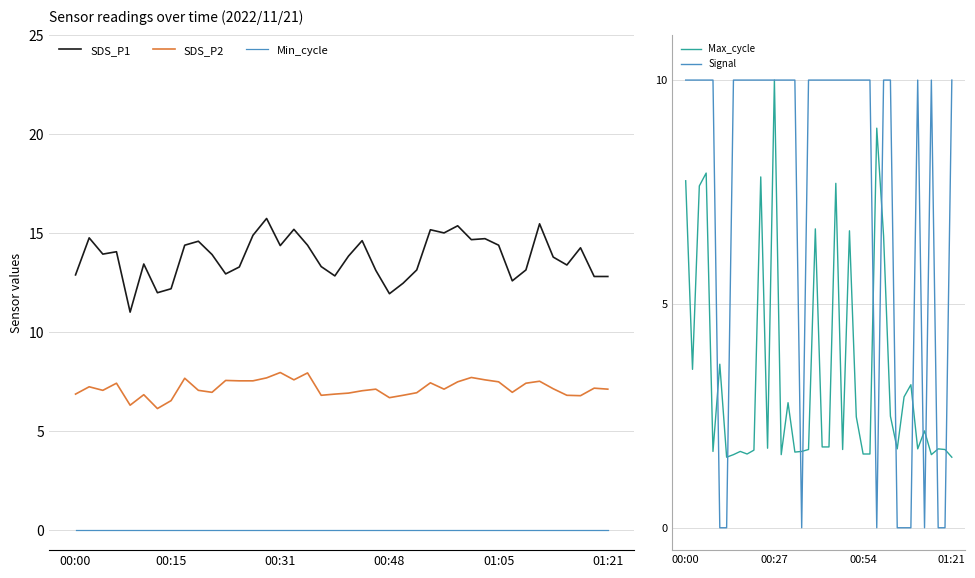

What are all the series names shown in the legend?

SDS_P1, SDS_P2, Min_cycle, Max_cycle, Signal